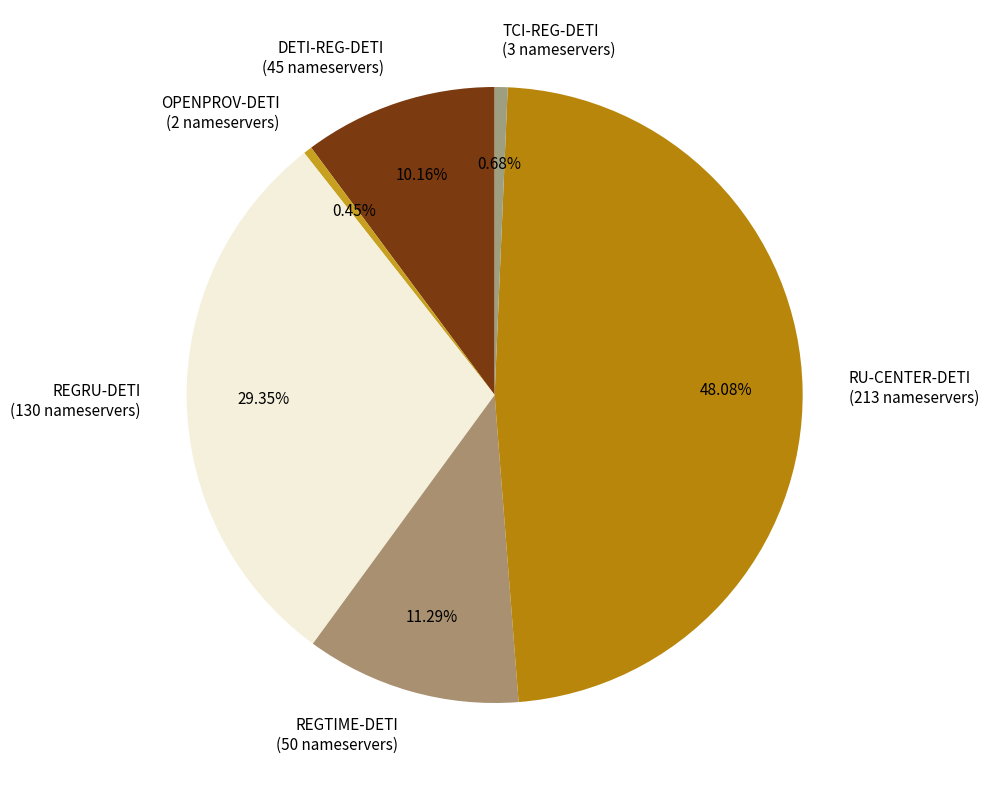

True or false: RU-CENTER-DETI accounts for 48% of the total.

True